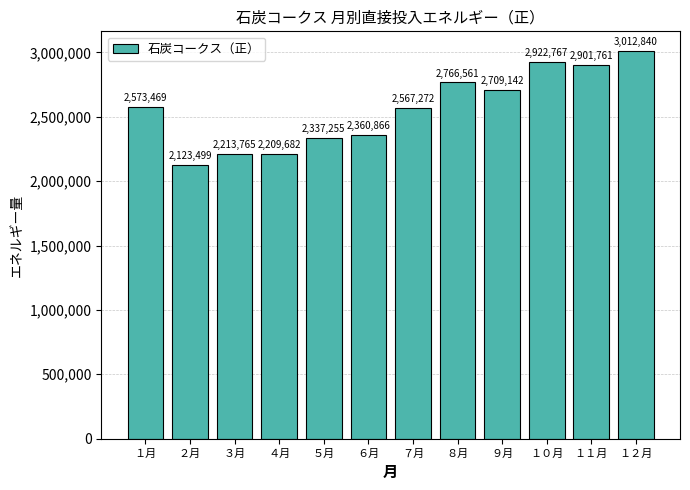

True or false: the data shows 1081234 at ４月.

False